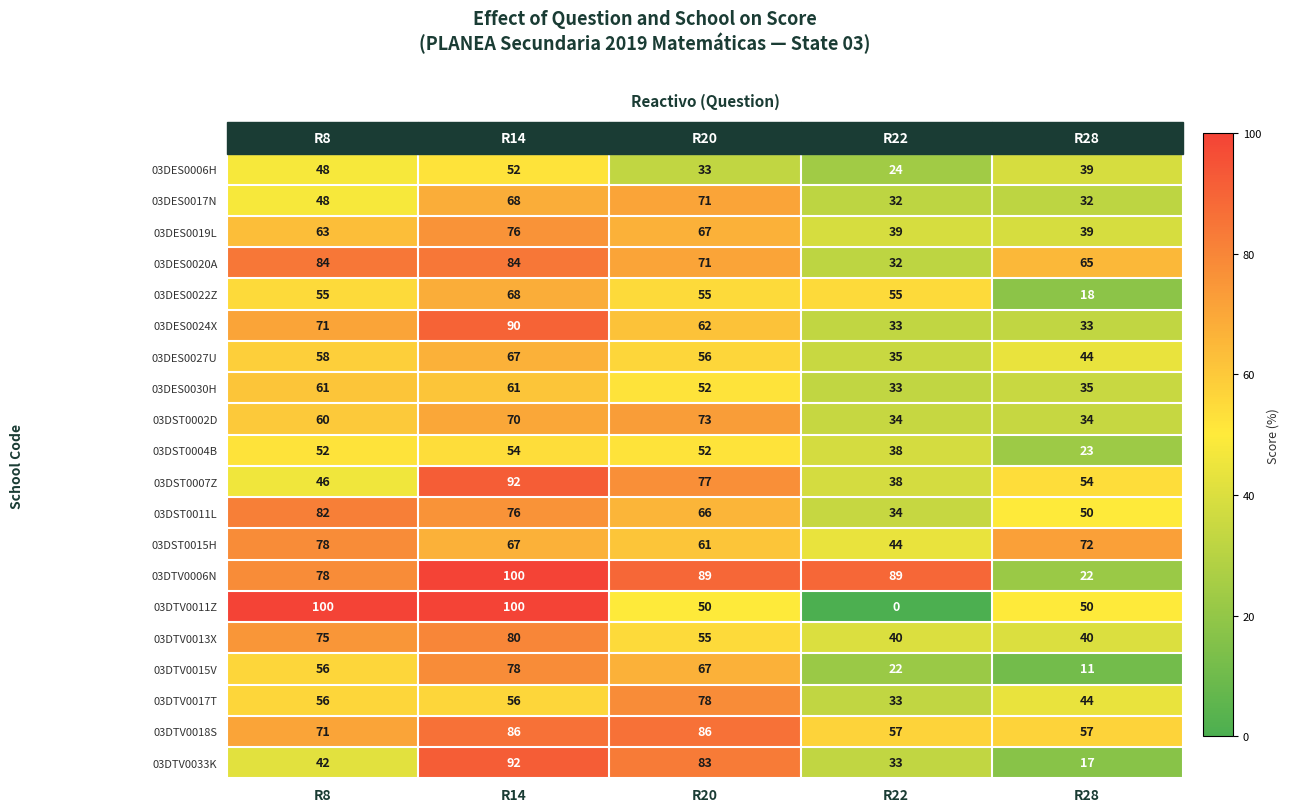

Which series has the largest range (max minus min)?

03DTV0011Z